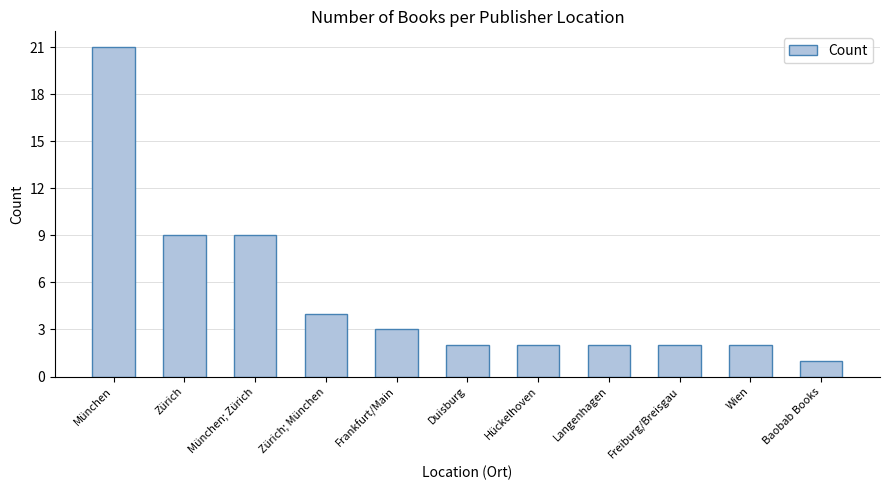

Count the number of data series in this chart.

1